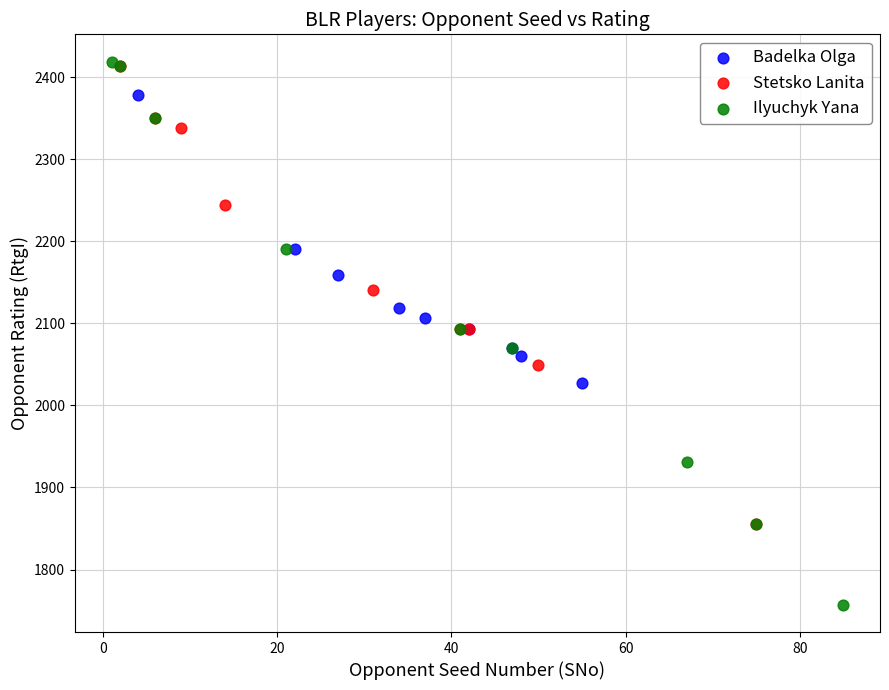

Which series has the widest spread of Y values?

Ilyuchyk Yana